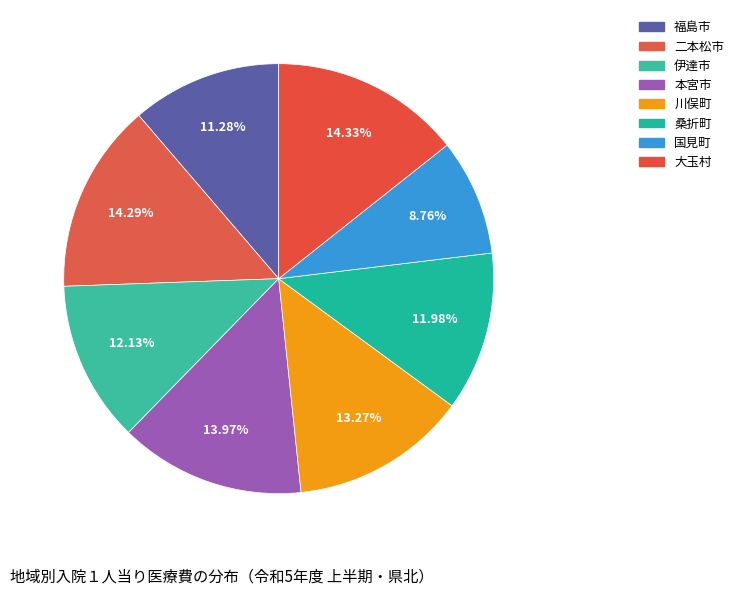

Combined, do 川俣町 and 大玉村 account for over 50%?

No